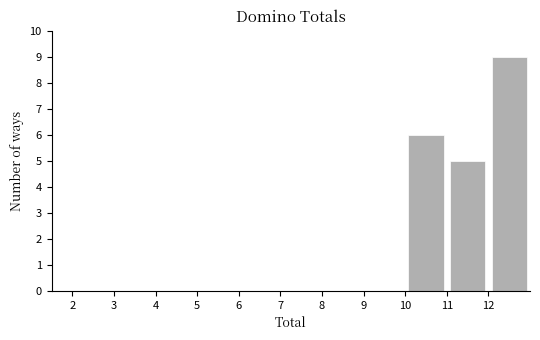

What is the height of the bar covering 10 to 11 on the x-axis? The values are not printed on the chart, so give them approximately, as read against the axis.

6